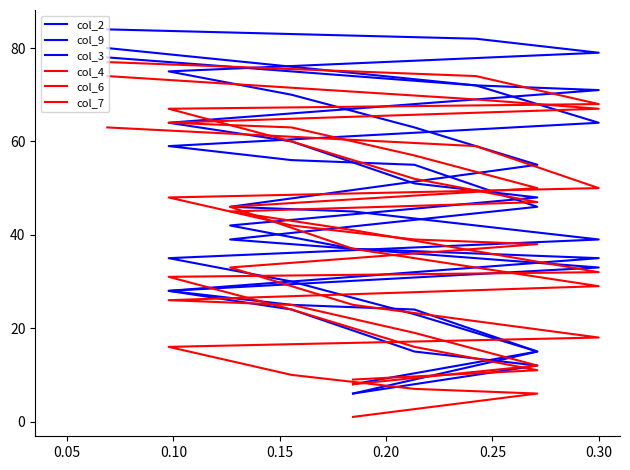

True or false: col_6 has more than 1 interior local peaks.

False